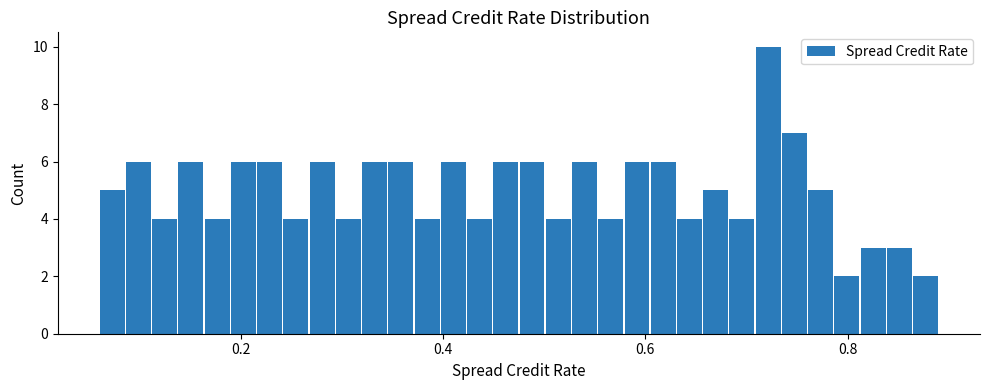

Around what value on the x-axis is the tallest bar? Give the approximate position of its centre, as read against the axis.

0.72